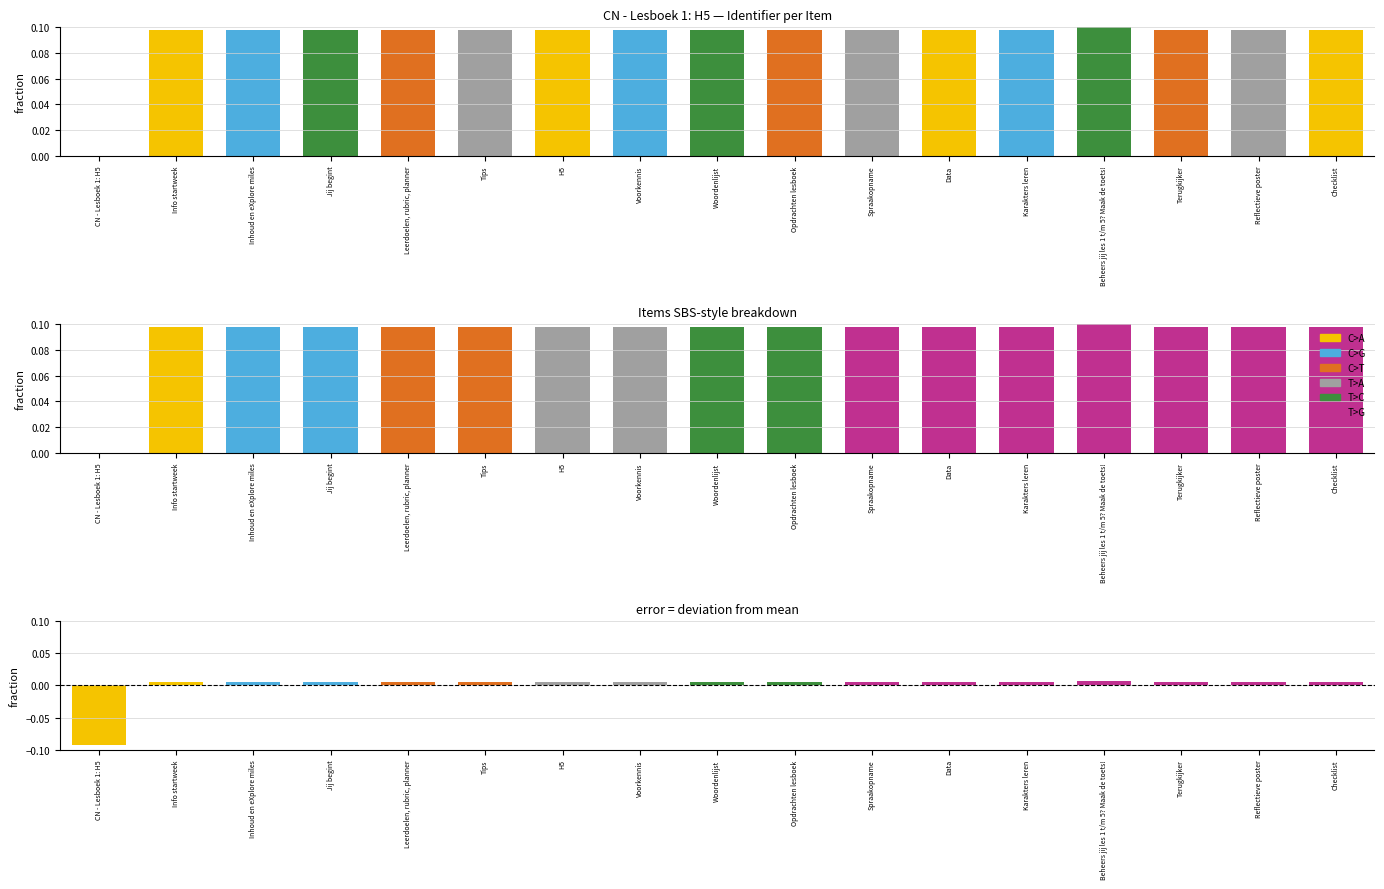

What is the label of the 10th bar from the right?

Voorkennis